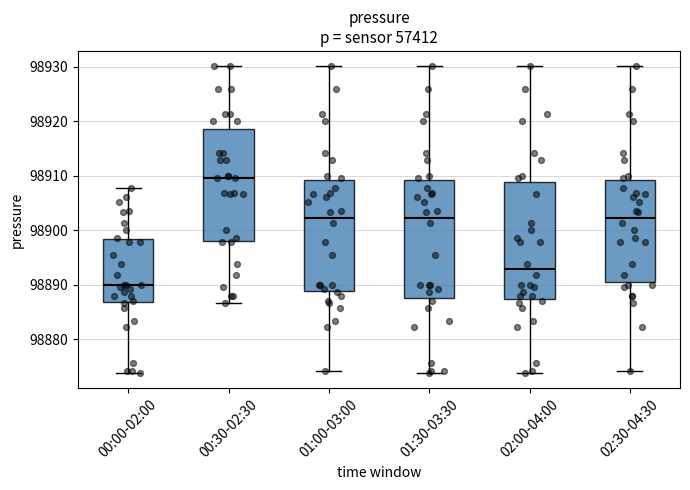

Reading left to right, transcribe this box plot: for each box, give where its median line is, the range the box spans, and where its two whiskers end, as read against the y-axis. The values are not printed on the chart, so give them approximately, as read against the axis.

00:00-02:00: median 98890, box 98887 to 98898, whiskers 98874 to 98908
00:30-02:30: median 98910, box 98898 to 98919, whiskers 98887 to 98930
01:00-03:00: median 98902, box 98889 to 98909, whiskers 98874 to 98930
01:30-03:30: median 98902, box 98887 to 98909, whiskers 98874 to 98930
02:00-04:00: median 98893, box 98887 to 98909, whiskers 98874 to 98930
02:30-04:30: median 98902, box 98890 to 98909, whiskers 98874 to 98930